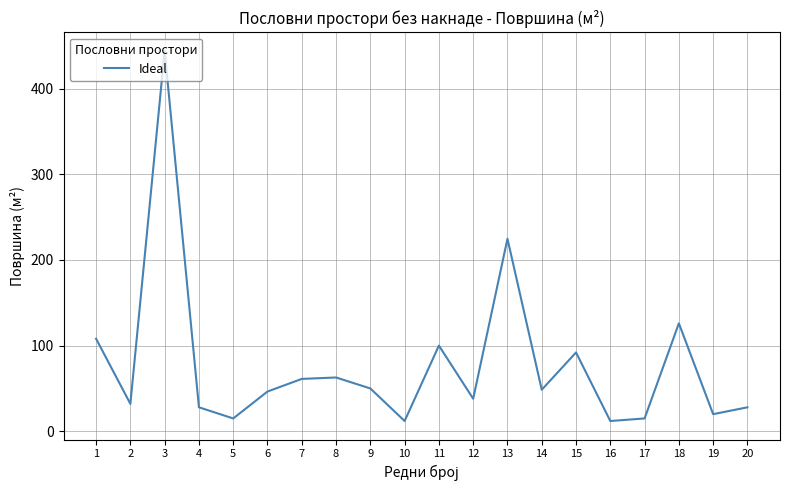

Where is the first local minimum?

2